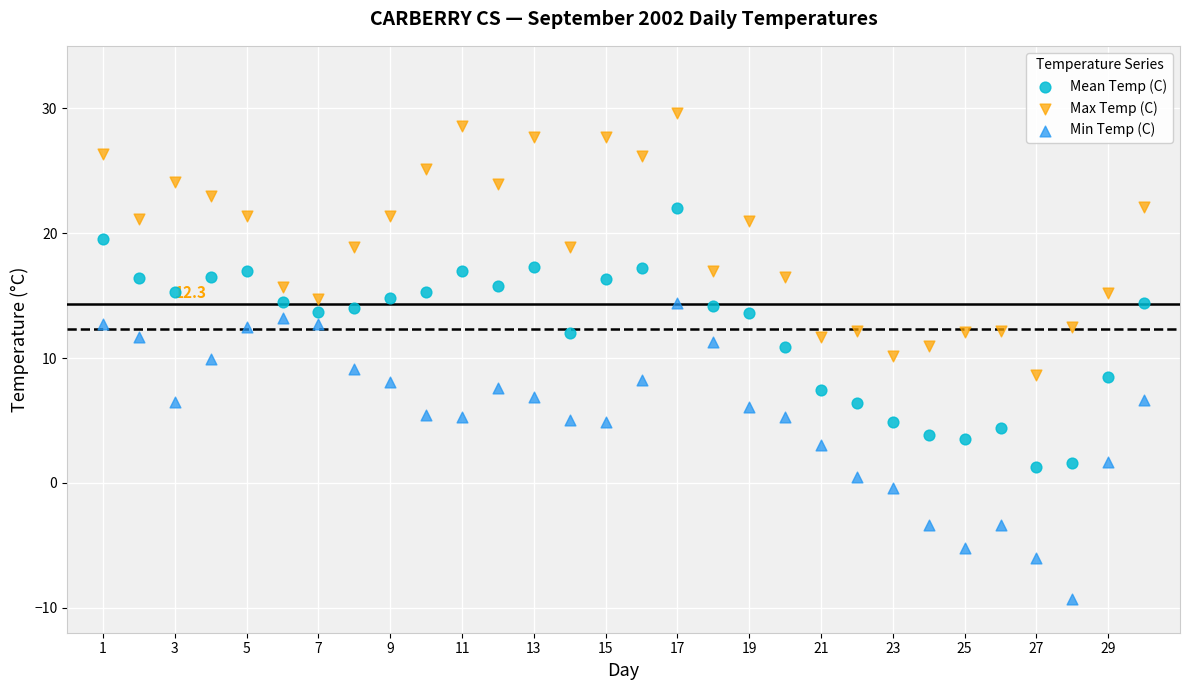

What is the X range (max minus min) for the scatter plot?

29.0